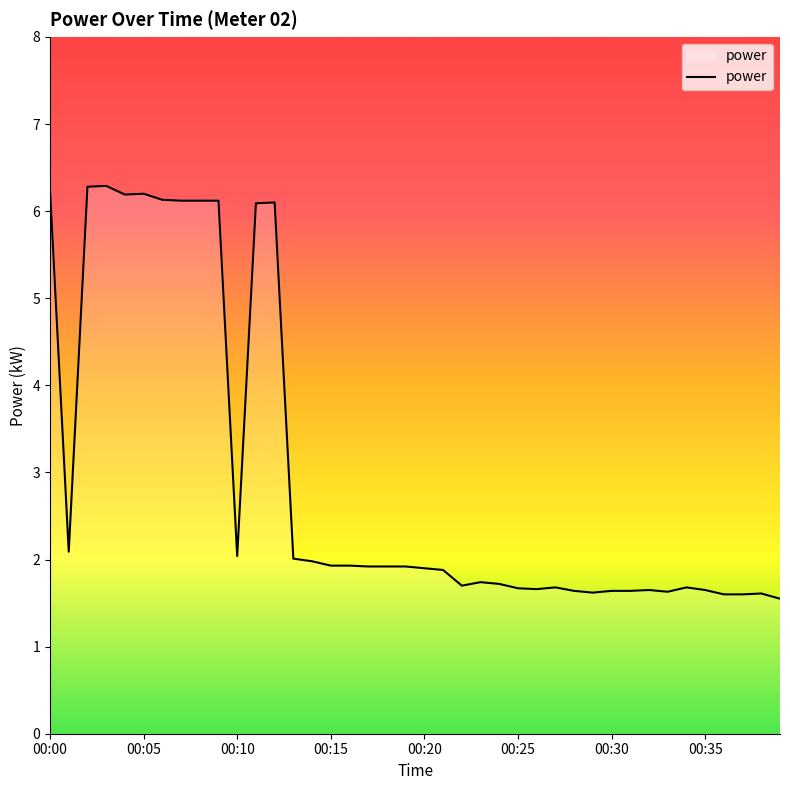

What is the difference between the maximum and second lowest values?

4.7